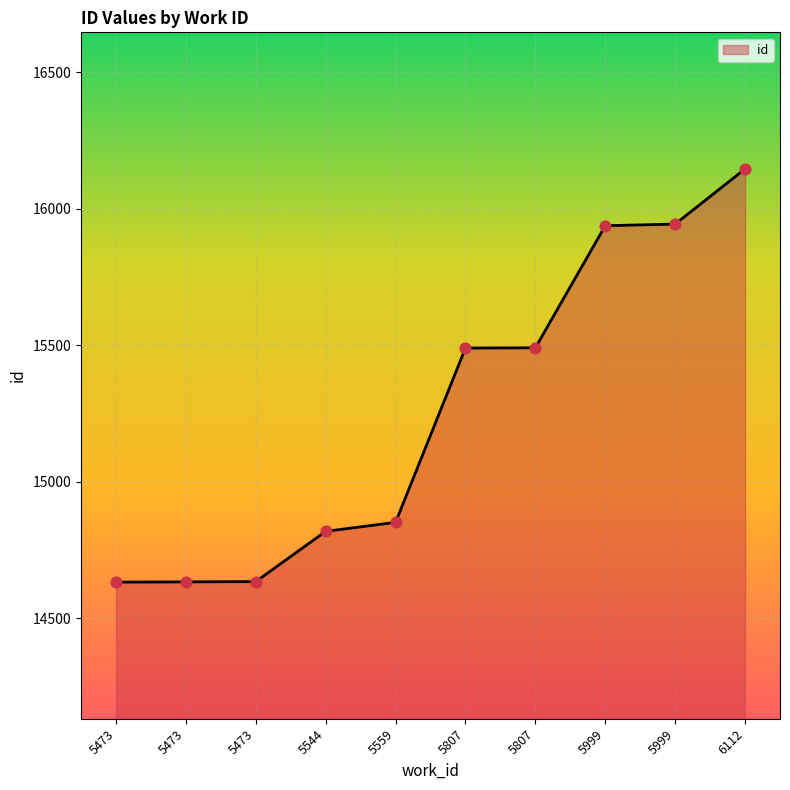

What is the change in value from 5807 to 5999?

+453